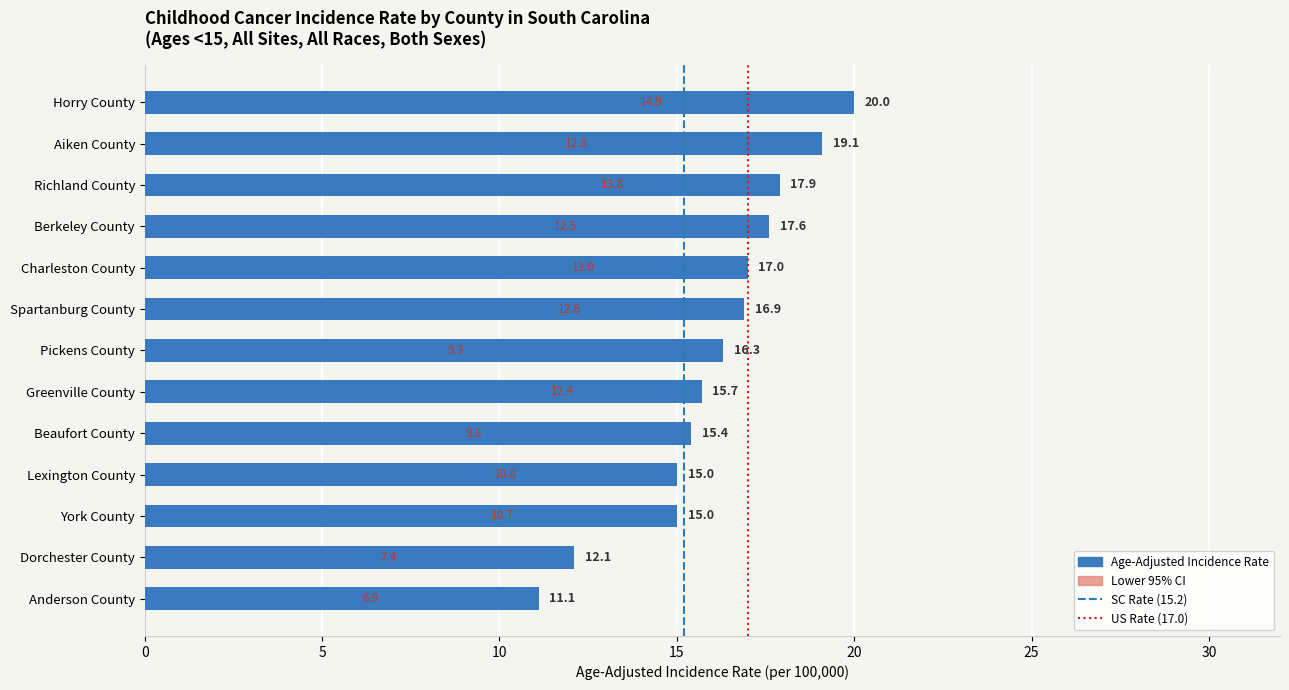

Rank the categories by Age-Adjusted Incidence Rate value from lowest to highest.

Anderson County, Dorchester County, Lexington County, York County, Beaufort County, Greenville County, Pickens County, Spartanburg County, Charleston County, Berkeley County, Richland County, Aiken County, Horry County